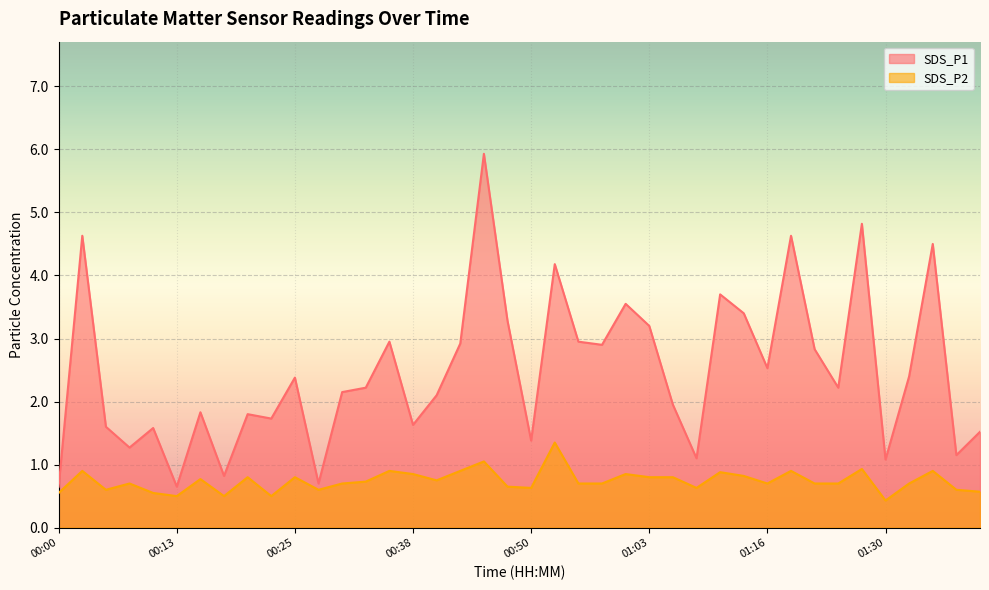

What is the sum of the SDS_P2 values at 01:35 and 00:25?

1.7